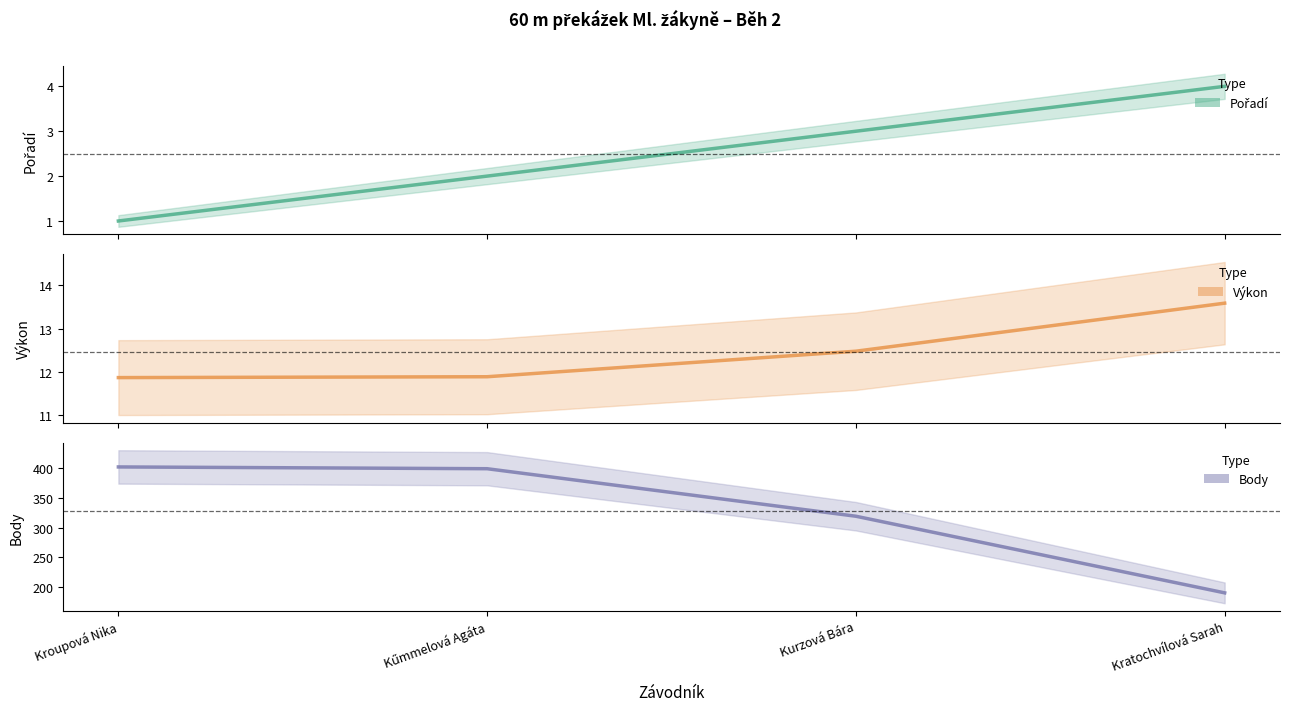

How many lines are shown in the chart?

3